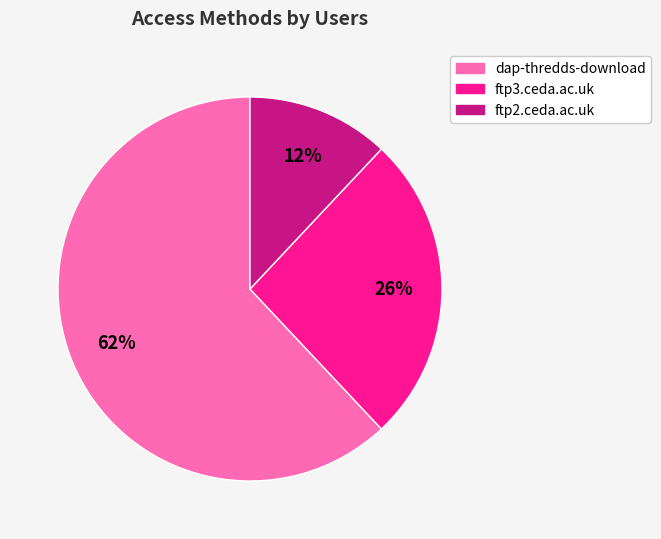

Does ftp3.ceda.ac.uk represent more than half of the total?

No